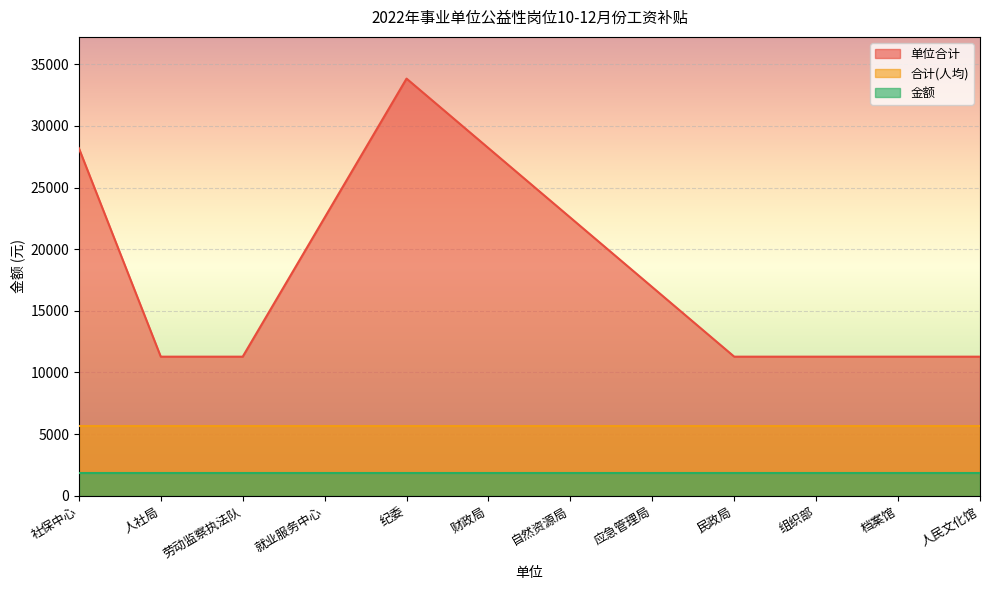

What is the spread (max minus min) of values at 档案馆?

9400